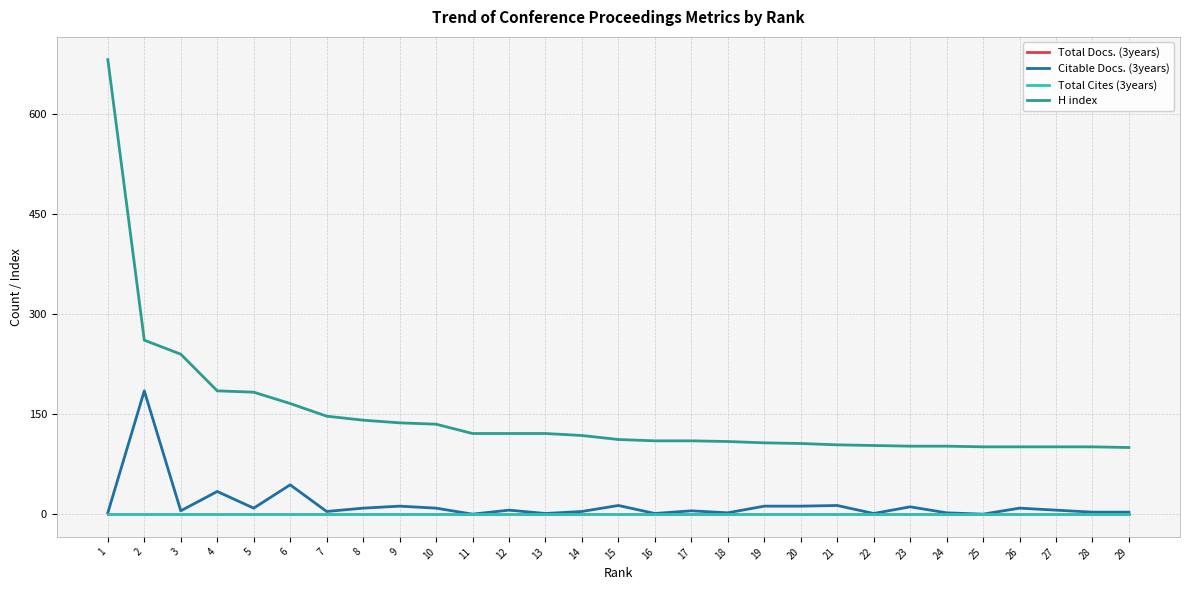

True or false: Total Docs. (3years) and Total Cites (3years) intersect in this chart.

False